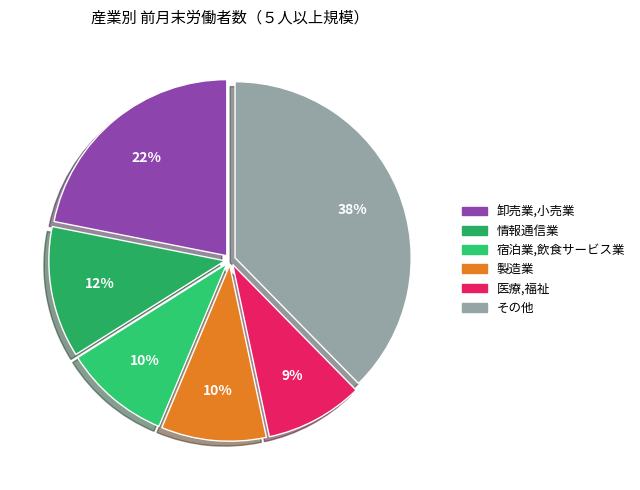

What is the largest slice in the pie chart?

その他